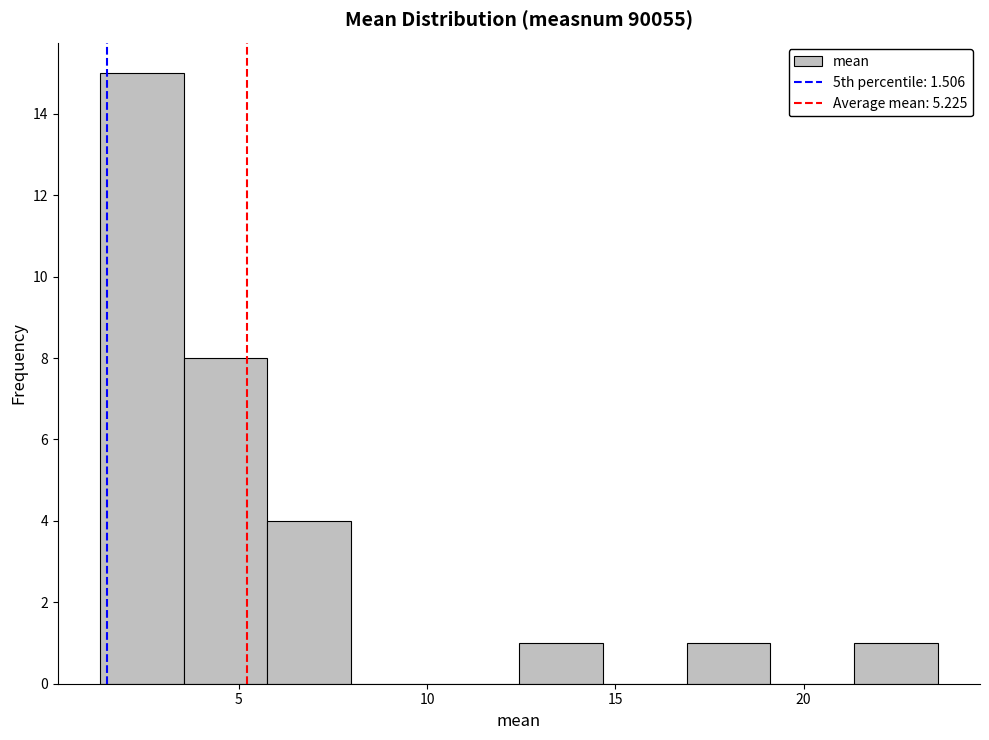

How tall is the bar that spans 1.5 to 3.5 on the x-axis? Neither the bar edges nor the heights are printed on the chart, so give them approximately, as read against the axes.

15